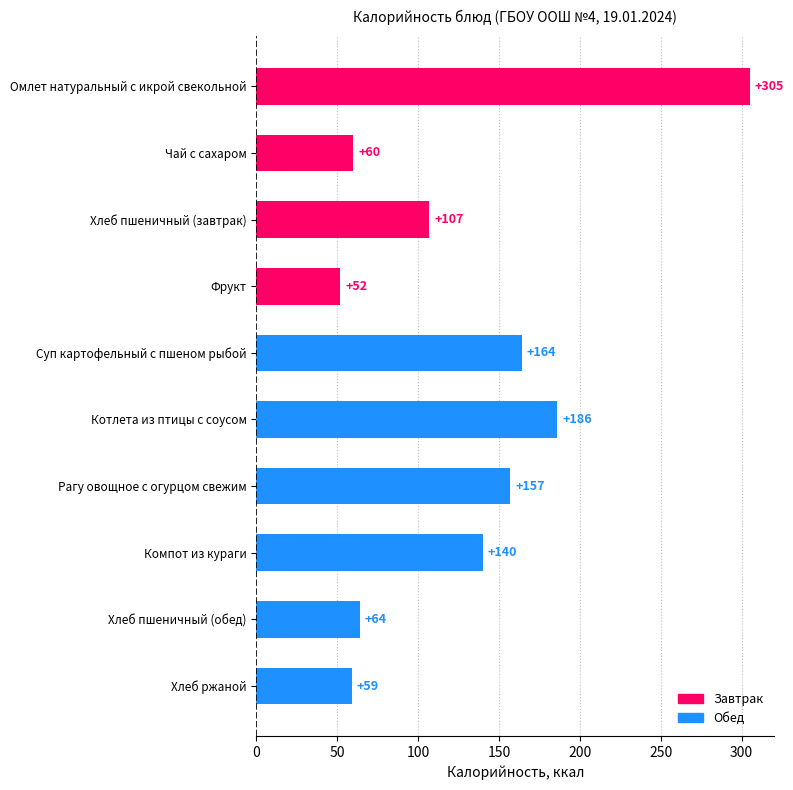

What is the change in value from Омлет натуральный с икрой свекольной to Хлеб ржаной?

-246